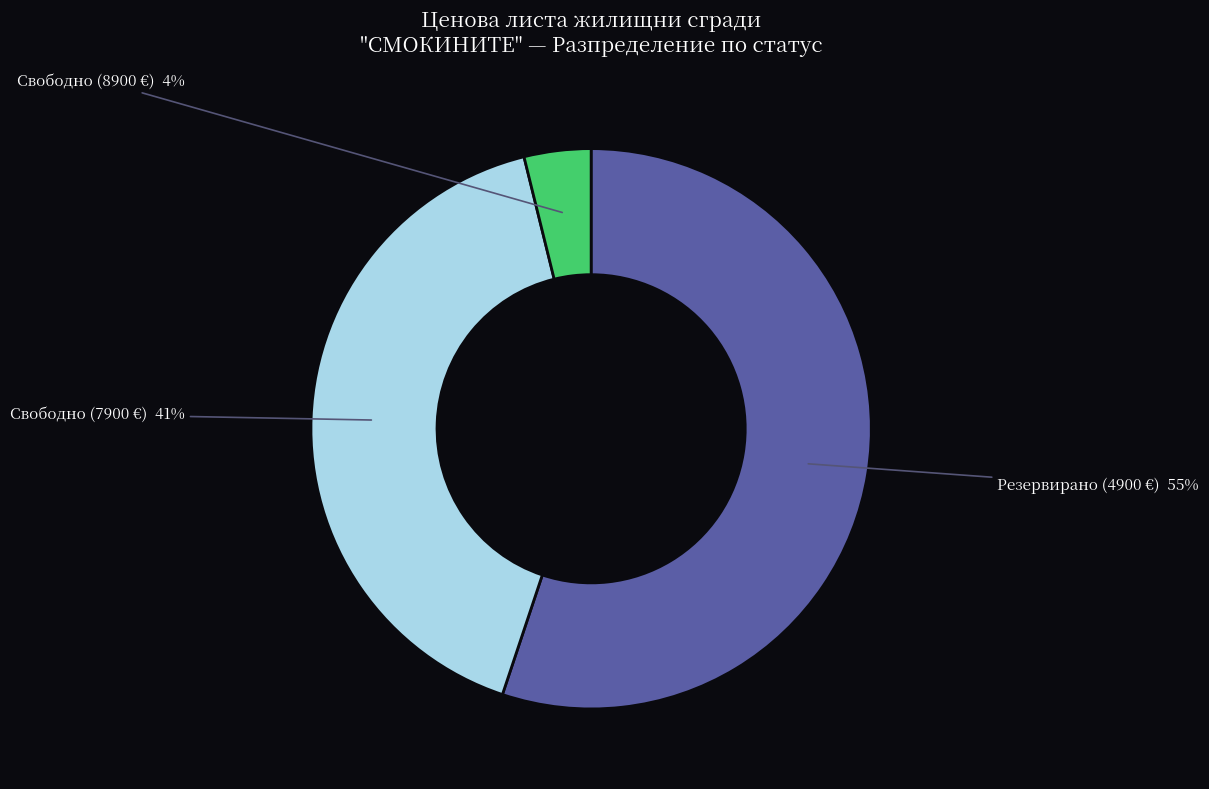

Does any single category account for the majority?

Yes